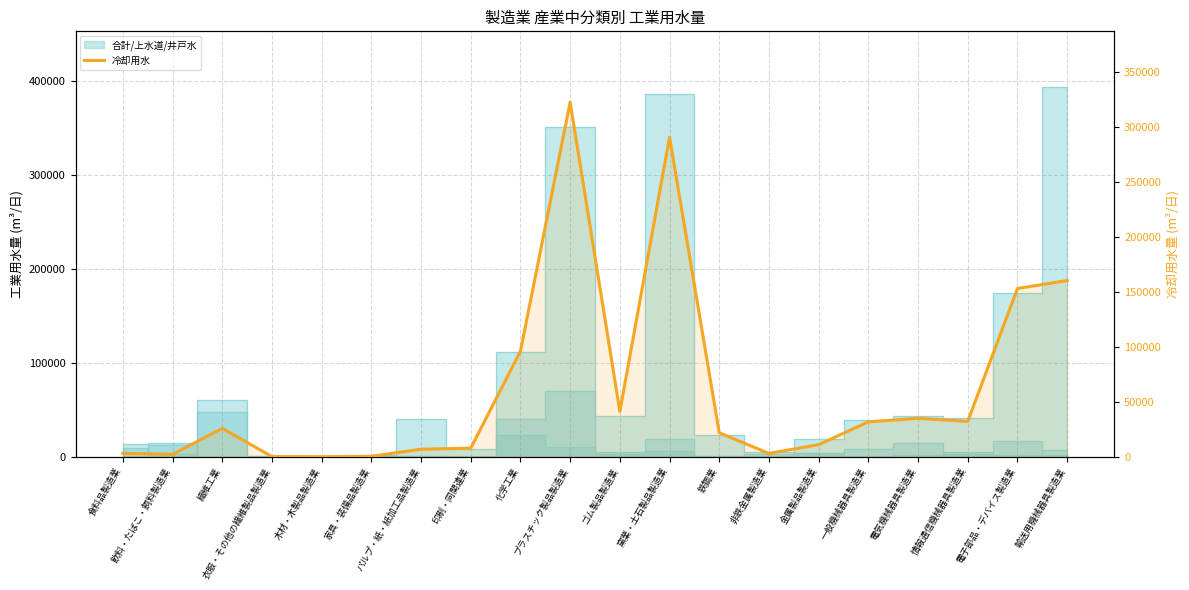

How many lines are shown in the chart?

1